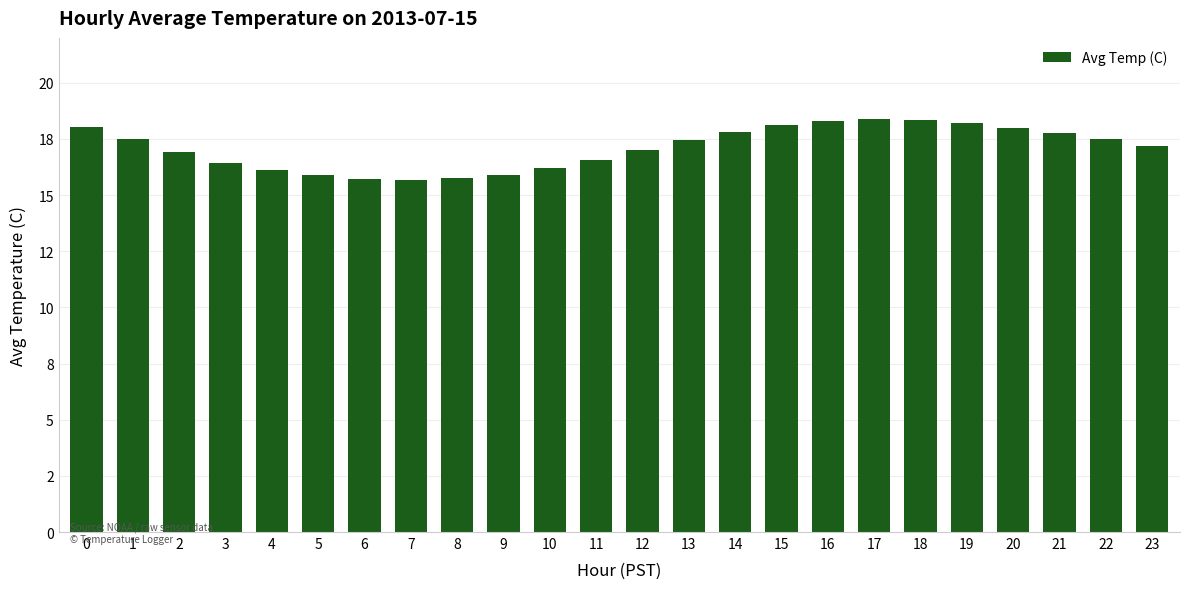

Between 21 and 8, which is larger?

21